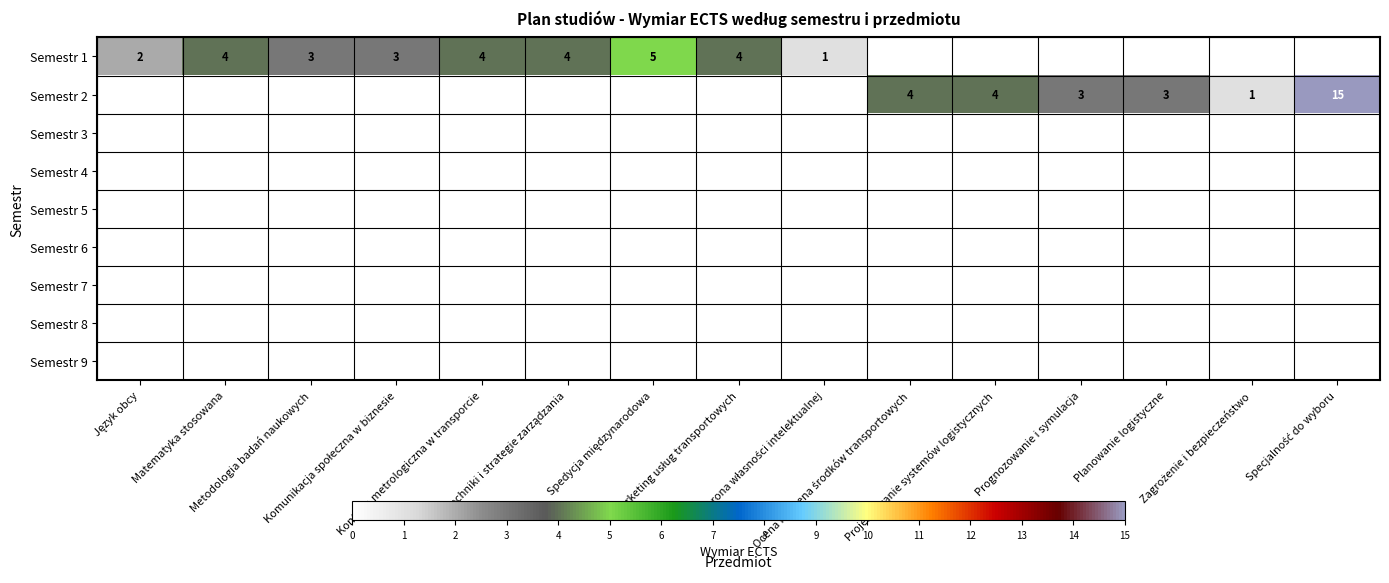

What is the total value across all series at Ochrona własności intelektualnej?

1